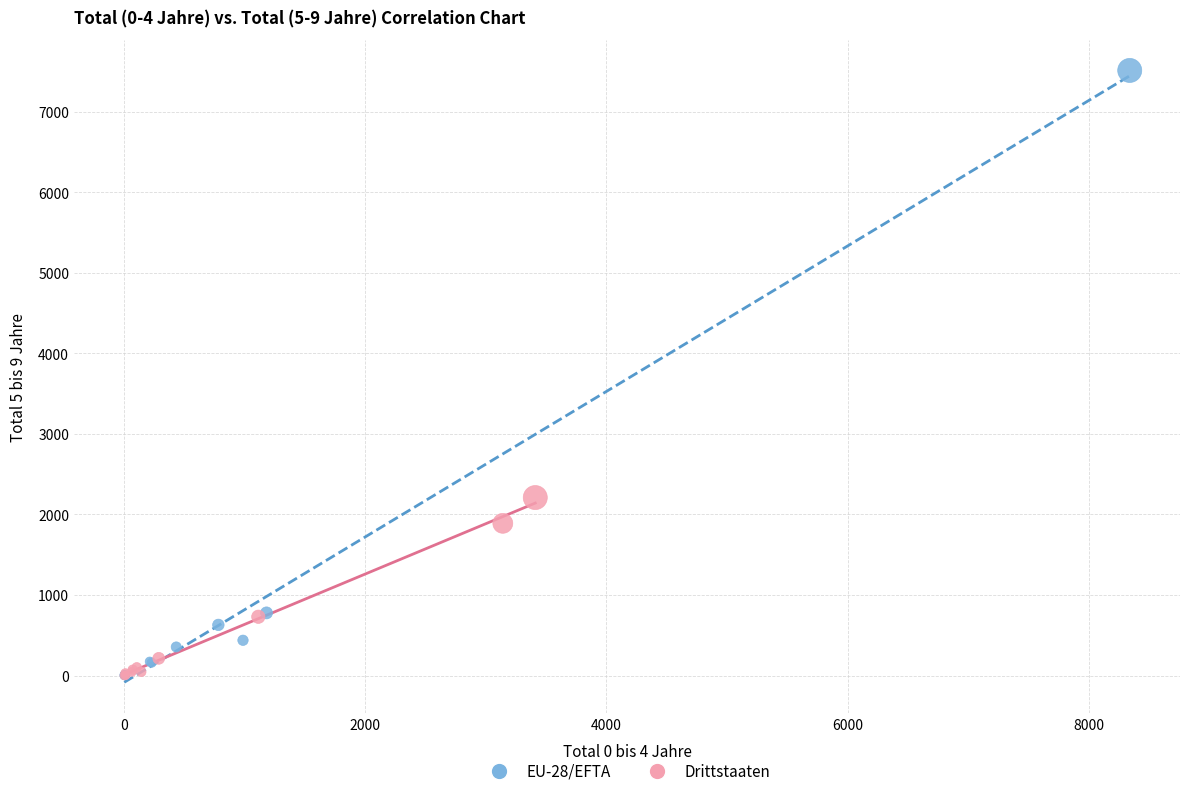

What are all the series names shown in the legend?

EU-28/EFTA, Drittstaaten